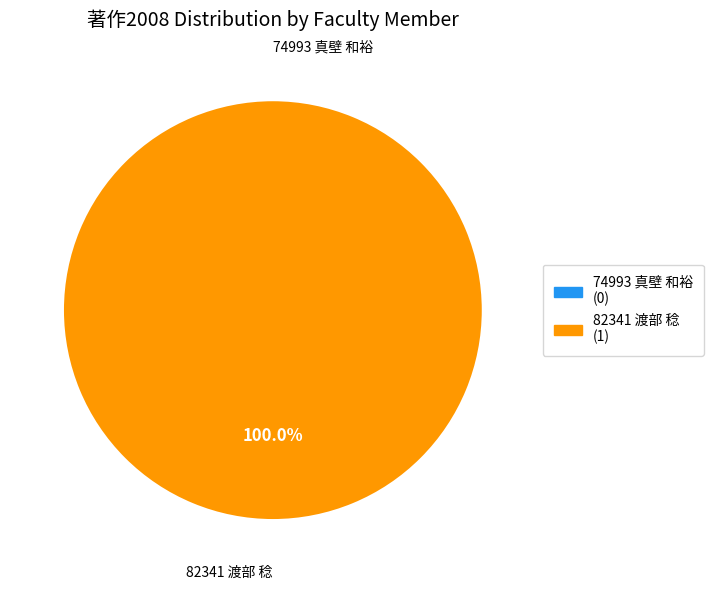

Count the number of slices in the pie.

2